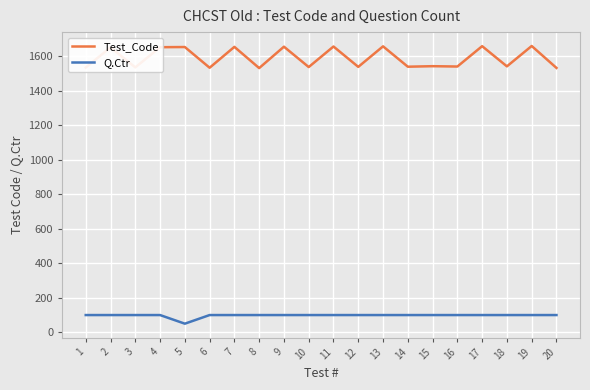

Which series has the largest range (max minus min)?

Test_Code